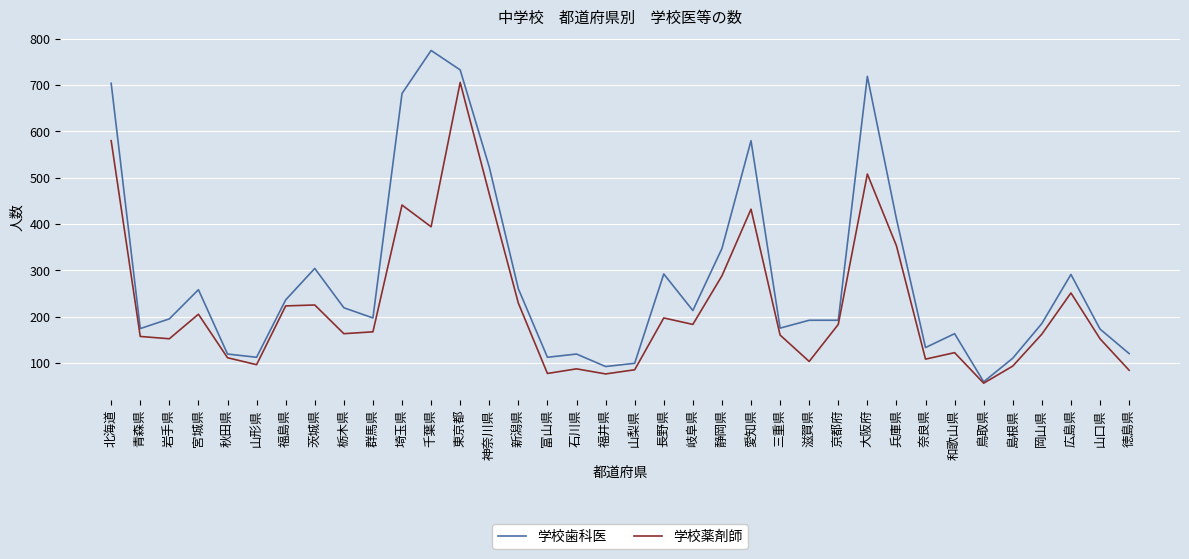

What position from the right is 千葉県?

25